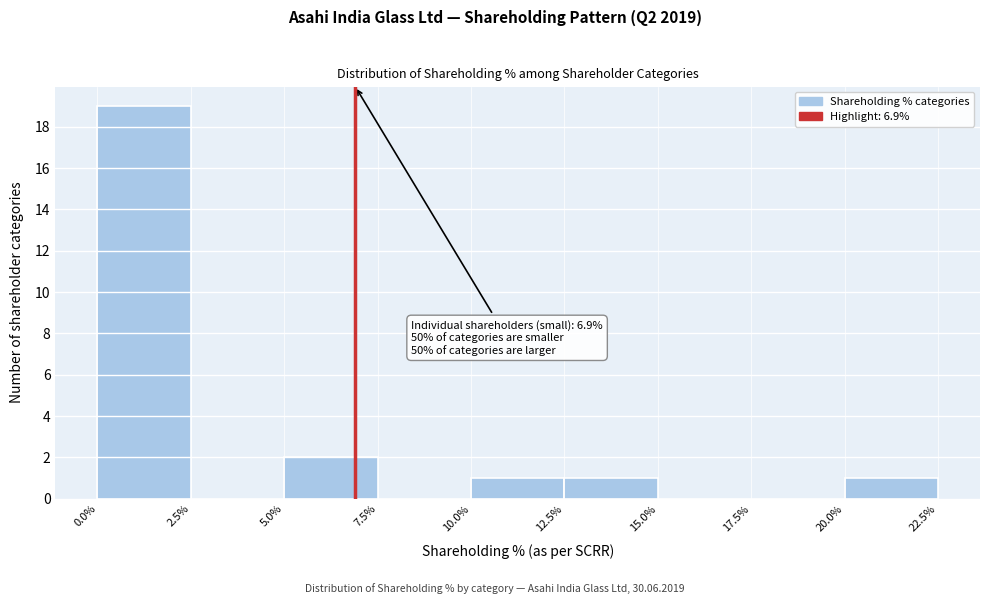

Which range on the x-axis has the tallest bar?

0.0% to 2.5%